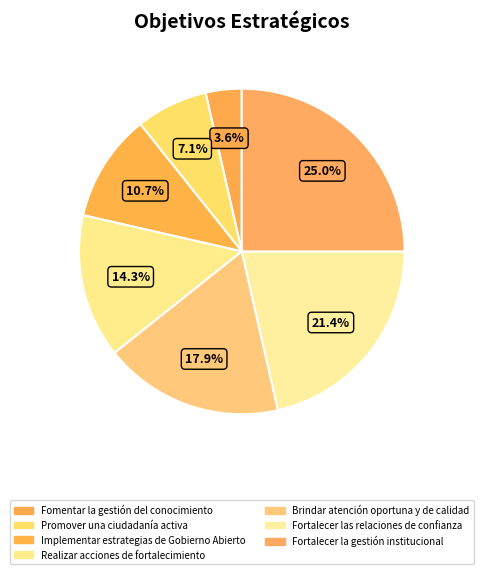

How many segments does this pie chart have?

7